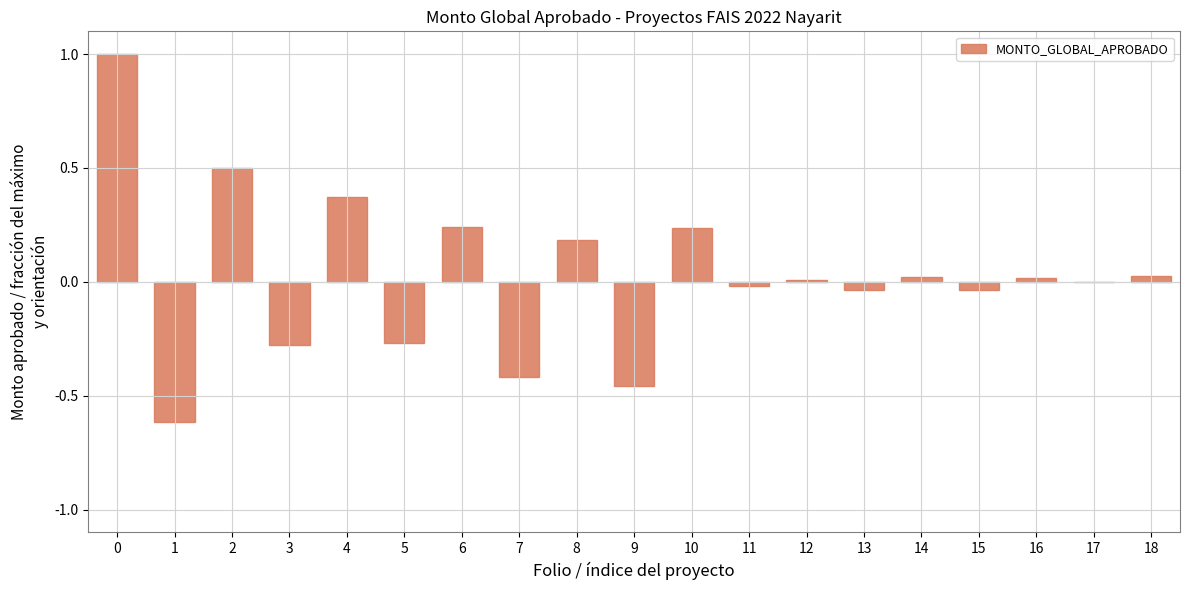

Are the bars horizontal?

No